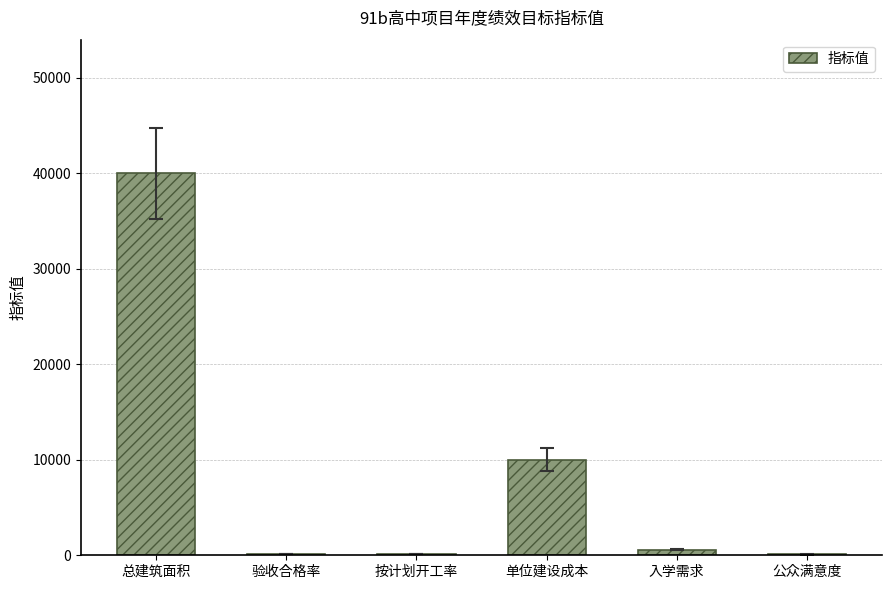

Which label corresponds to the largest value in the chart?

总建筑面积